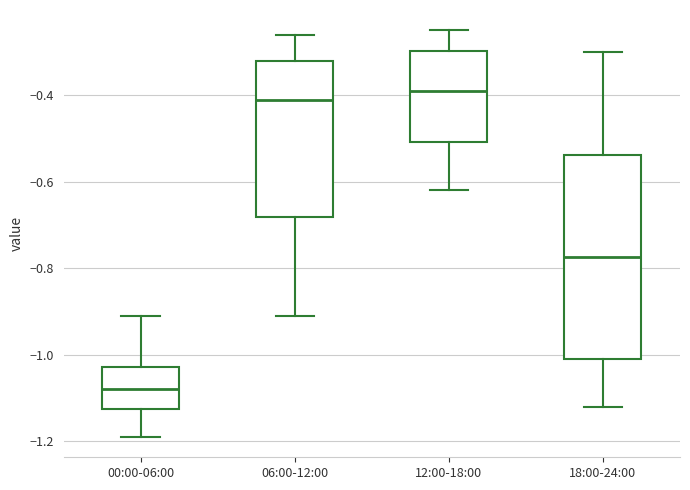

Reading left to right, read every box against the y-axis: the position of its median line, the range the box covers, and the ends of its whiskers. The values are not printed on the chart, so give them approximately, as read against the axis.

00:00-06:00: median -1.08, box -1.12 to -1.02, whiskers -1.18 to -0.90
06:00-12:00: median -0.40, box -0.68 to -0.32, whiskers -0.90 to -0.26
12:00-18:00: median -0.38, box -0.50 to -0.30, whiskers -0.62 to -0.24
18:00-24:00: median -0.78, box -1.00 to -0.54, whiskers -1.12 to -0.30